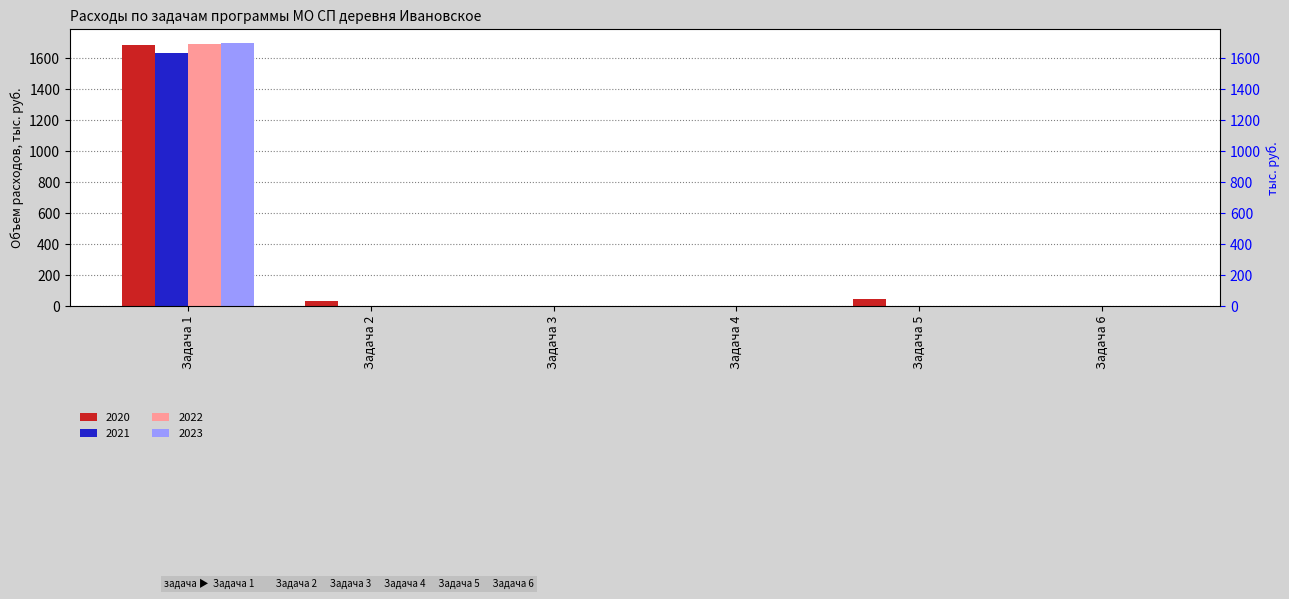

True or false: 2021 has a value of 0.0 at Задача 6.

True